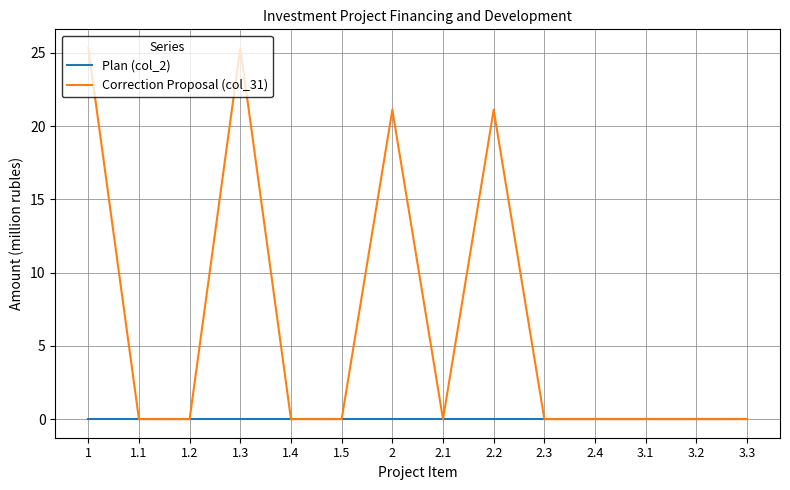

Does the chart display data point markers on the line(s)?

No